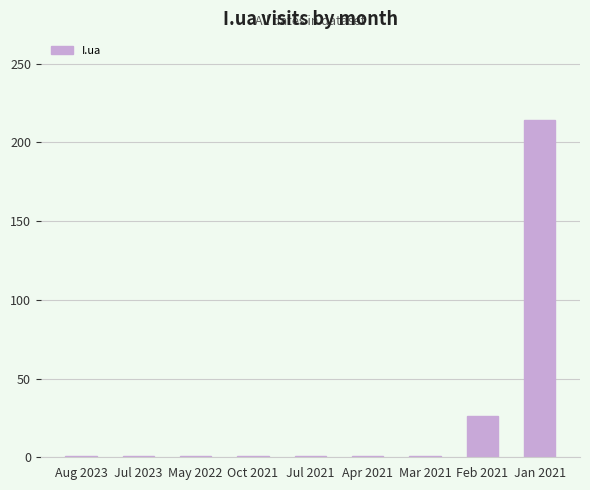

Read the value at Jul 2023.

1